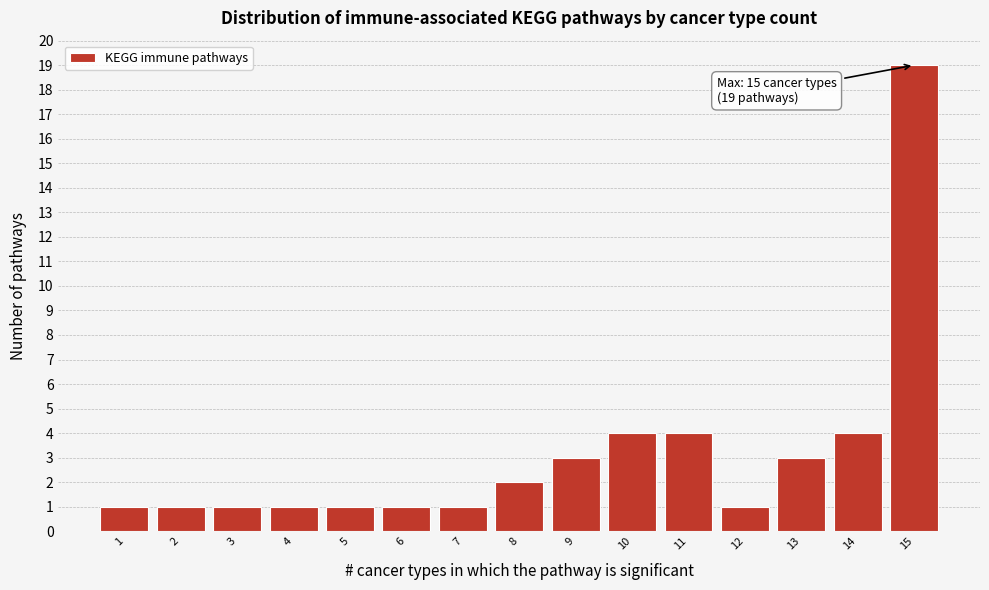

Reading right to left, transcribe all the data shown in this chart.

19	4	3	1	4	4	3	2	1	1	1	1	1	1	1